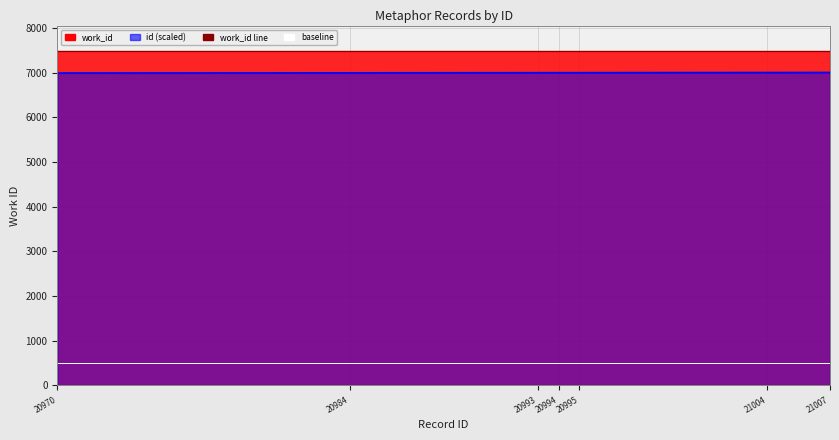

Reading right to left, transcribe all the data shown in this chart.

work_id line: 7476.0	7476.0	7476.0	7476.0	7476.0	7476.0	7476.0
id line (scaled): 7002.3	7001.3	6998.3	6998.0	6997.7	6994.7	6990.0
baseline: 500.0	500.0	500.0	500.0	500.0	500.0	500.0